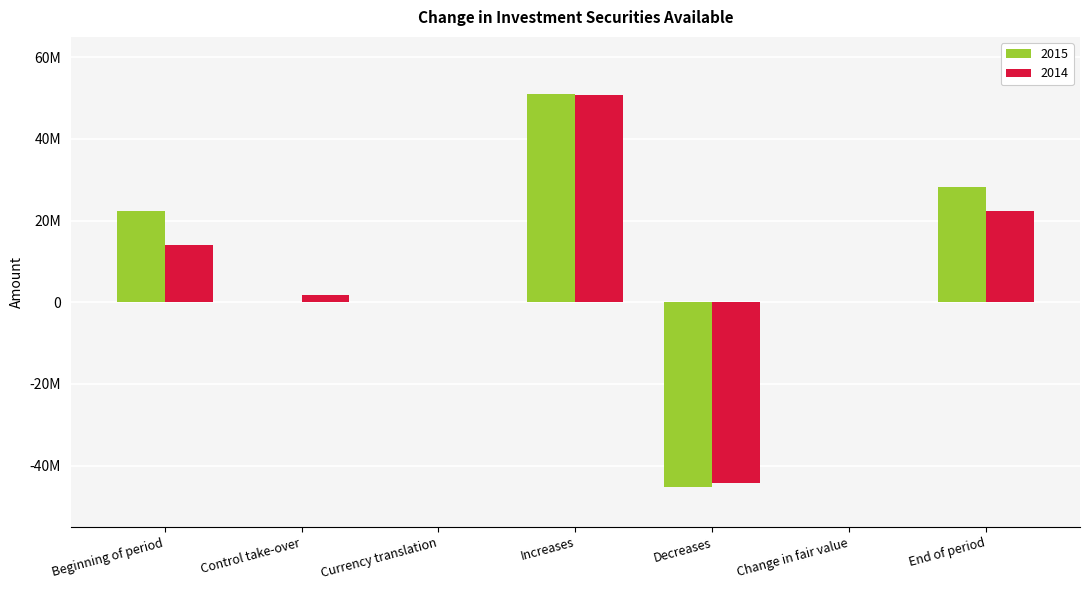

What is the lowest value of the 2014 series?

-44342865